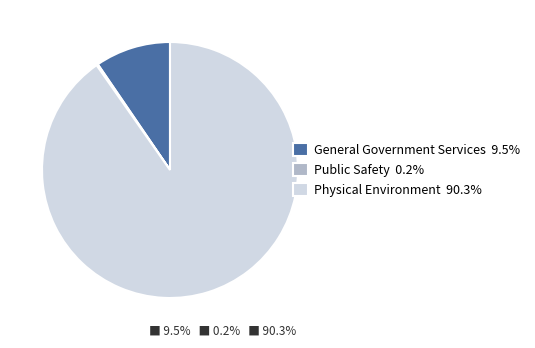

Combined, do General Government Services 9.5% and Physical Environment 90.3% account for over 50%?

Yes